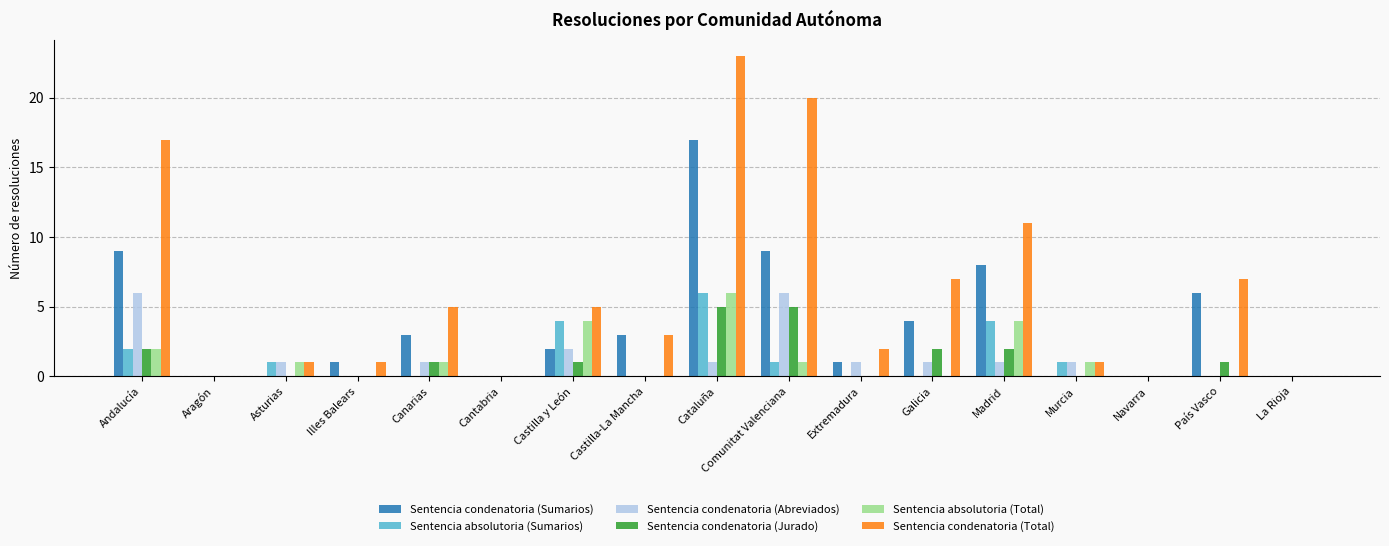

At which category is the sum across all series the highest?

Cataluña